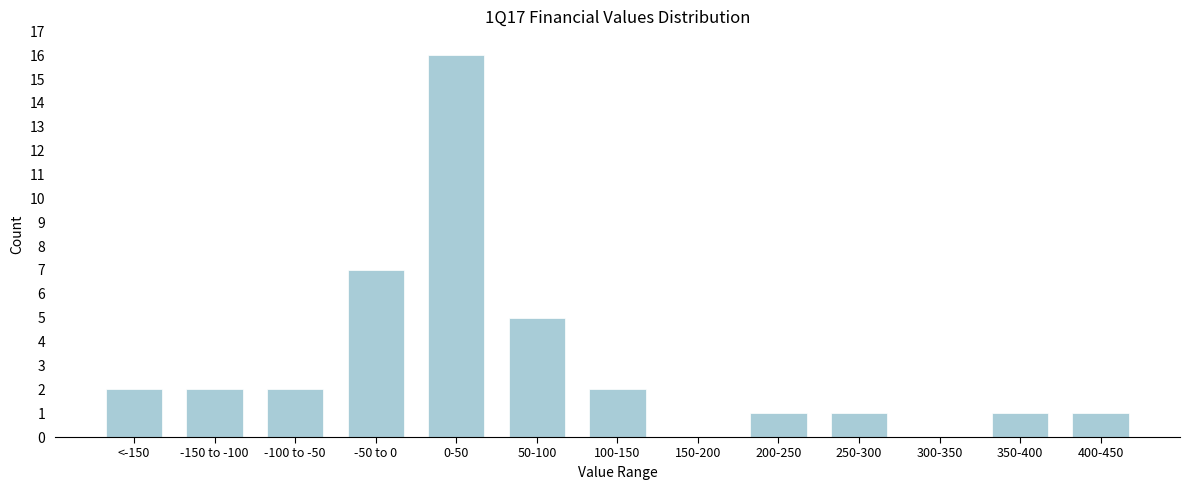

Reading left to right, list all the values displayed in this chart.

<-150=2	-150 to -100=2	-100 to -50=2	-50 to 0=7	0-50=16	50-100=5	100-150=2	150-200=0	200-250=1	250-300=1	300-350=0	350-400=1	400-450=1